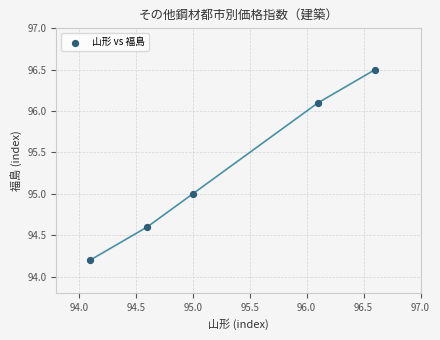

What is the average Y value?

95.3